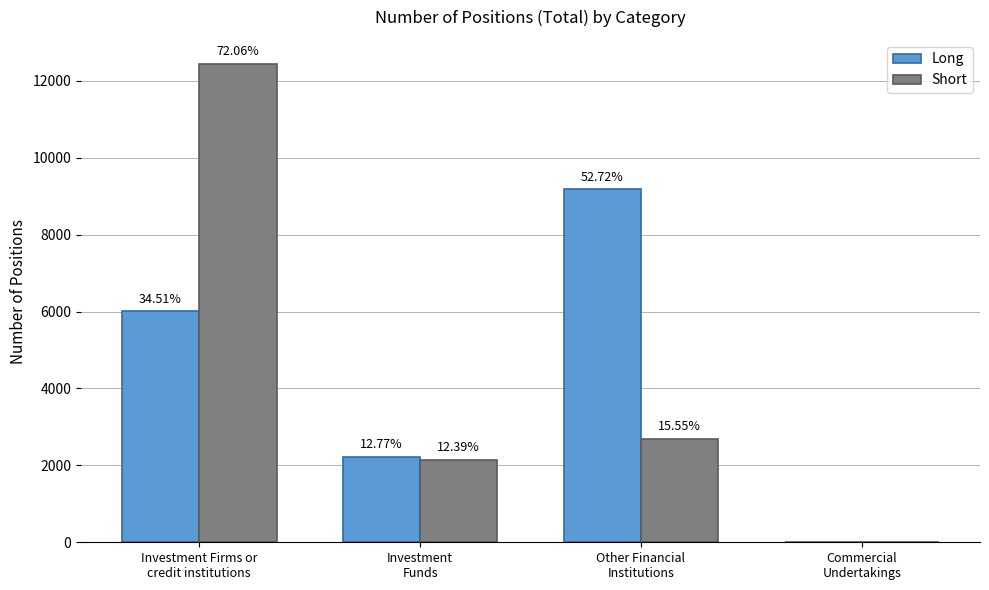

Which series has the largest range (max minus min)?

Short